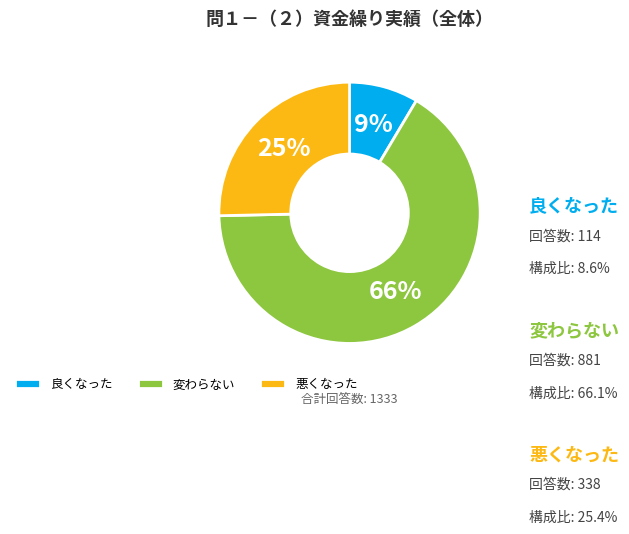

How many slices are in this pie chart?

3